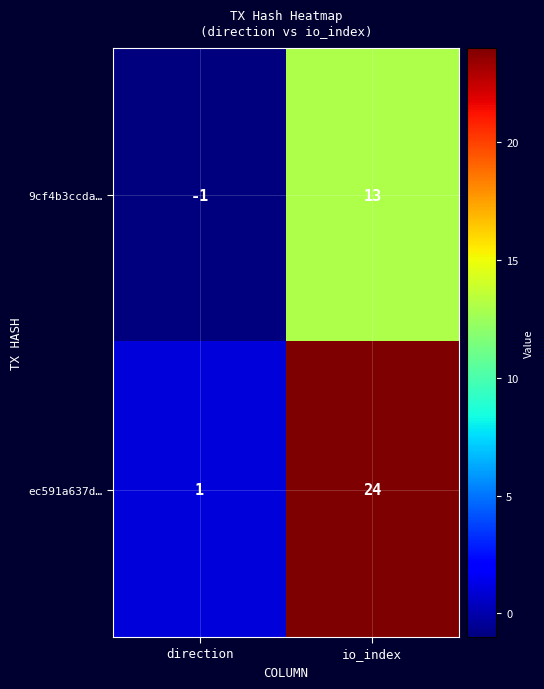

What is the maximum value shown in the chart?

24